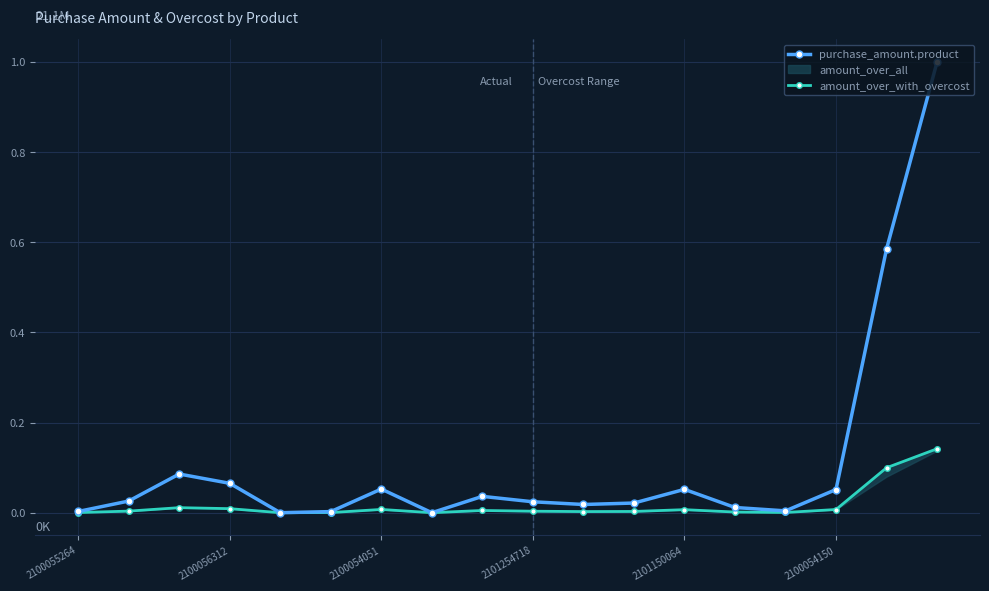

The amount_over_with_overcost series shows 0.0 at 8. True or false?

False